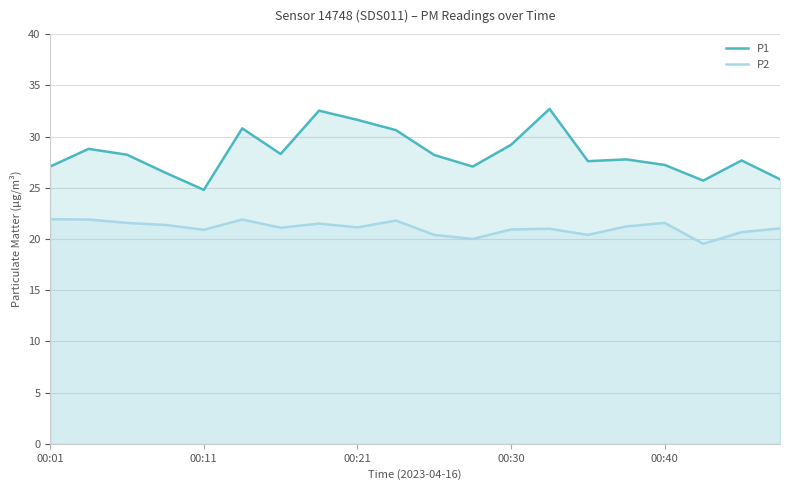

True or false: P2 and P1 intersect in this chart.

False